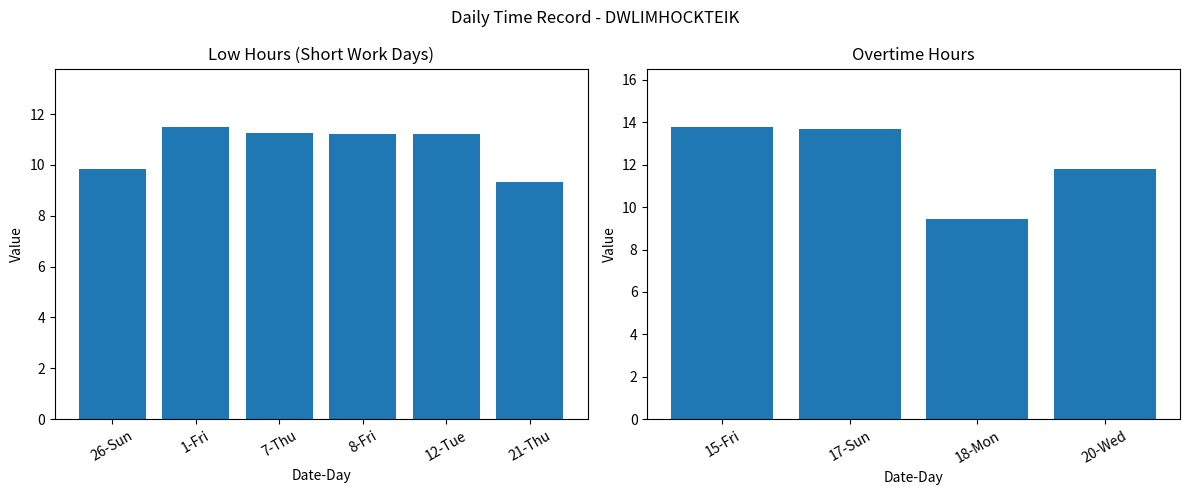

The value at 8-Fri is 11.2. True or false?

True